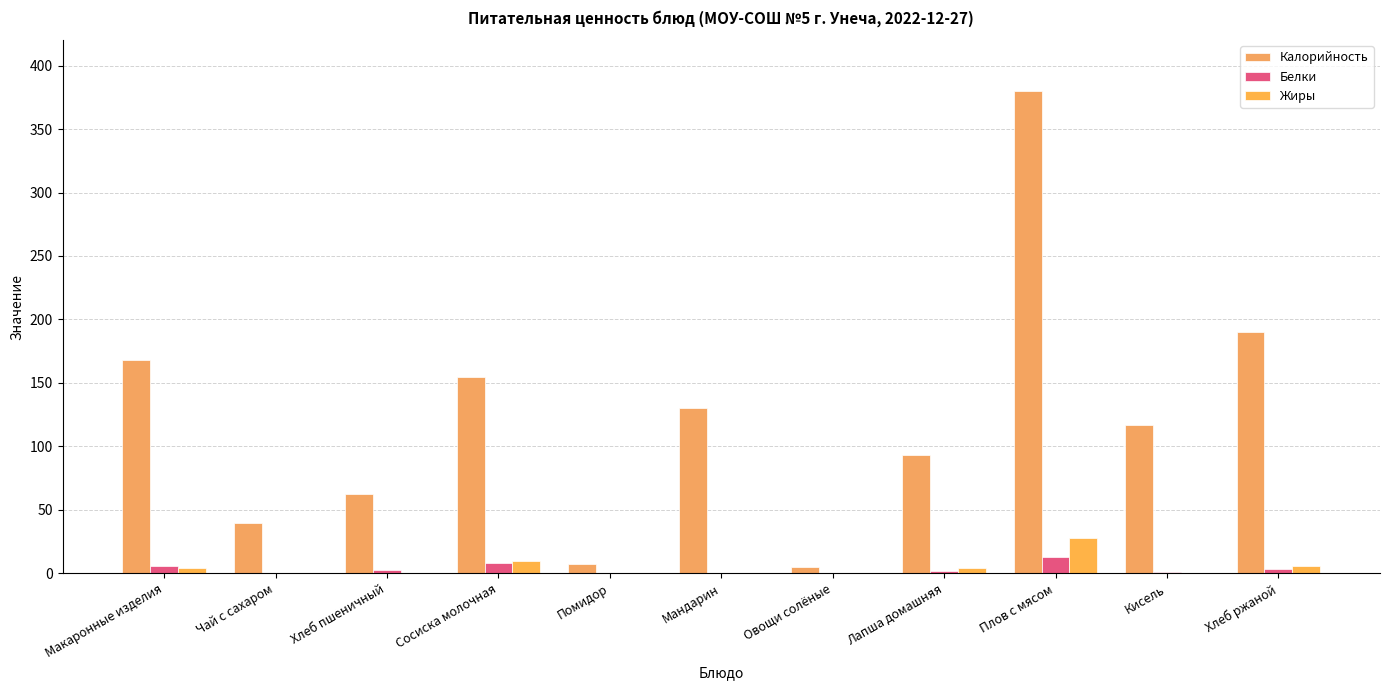

At which label does Белки reach its minimum?

Мандарин